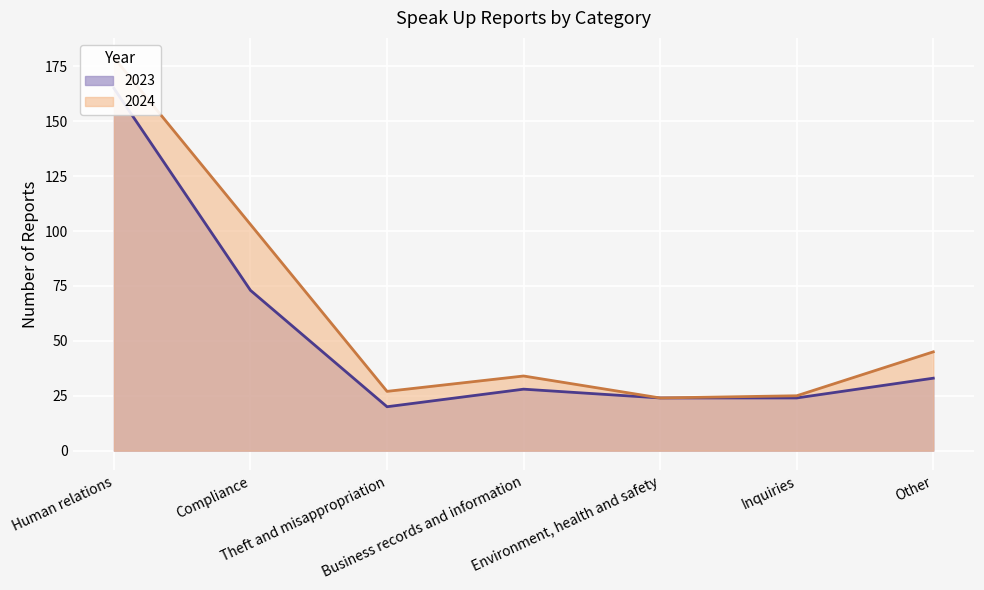

How many distinct data groups are displayed?

2